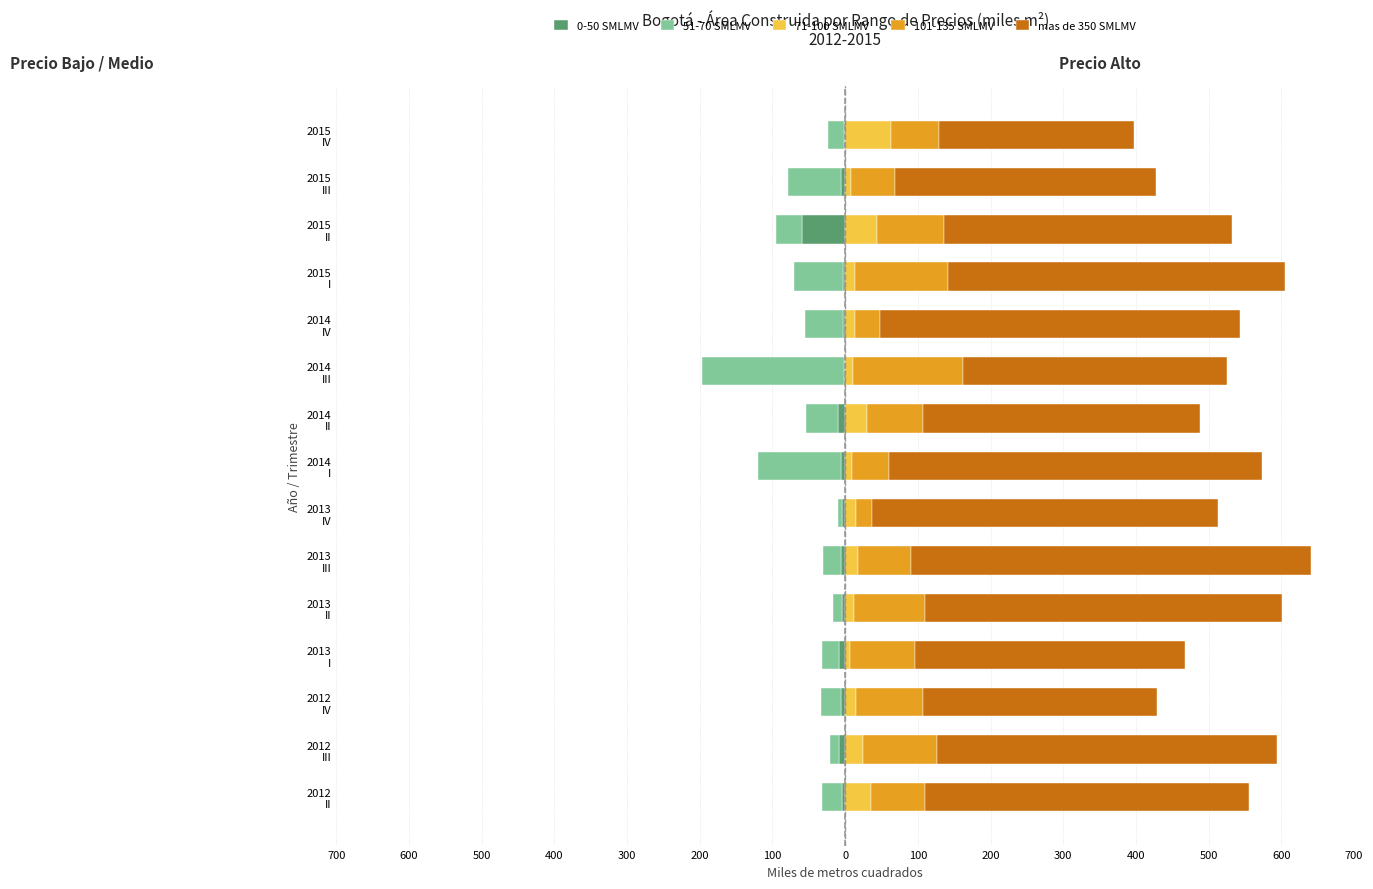

Does the chart contain any negative values?

Yes